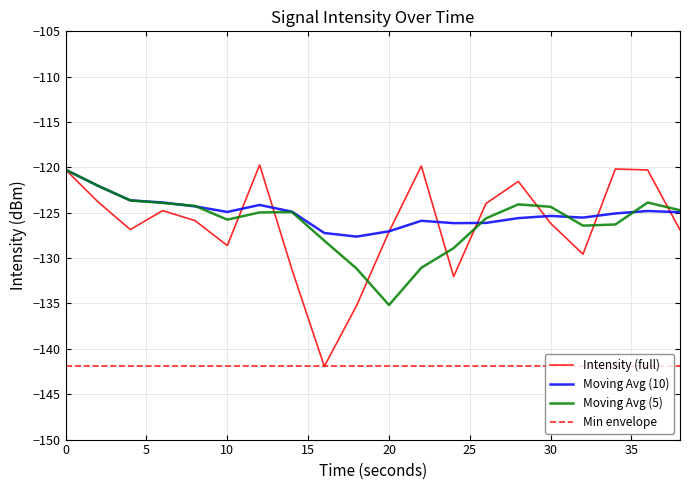

What is the greatest value displayed?

-119.7